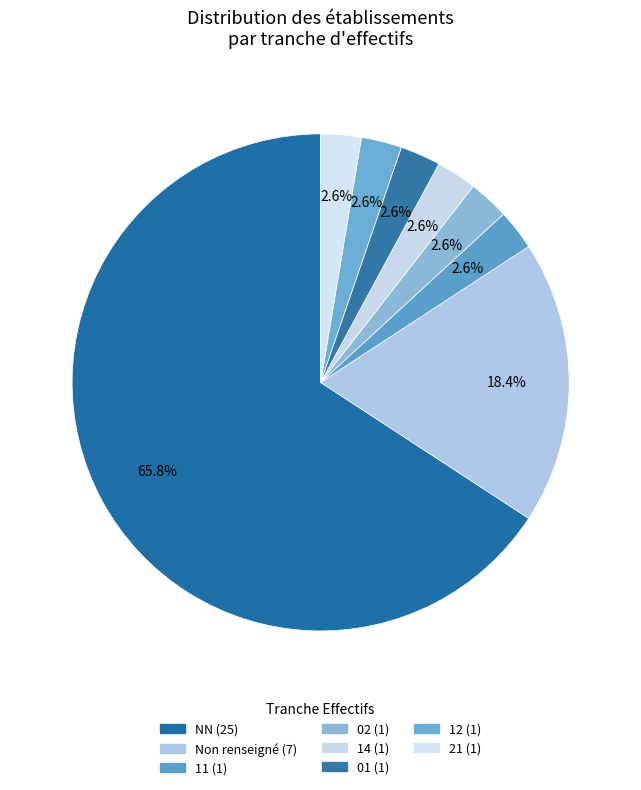

What is the largest slice in the pie chart?

NN